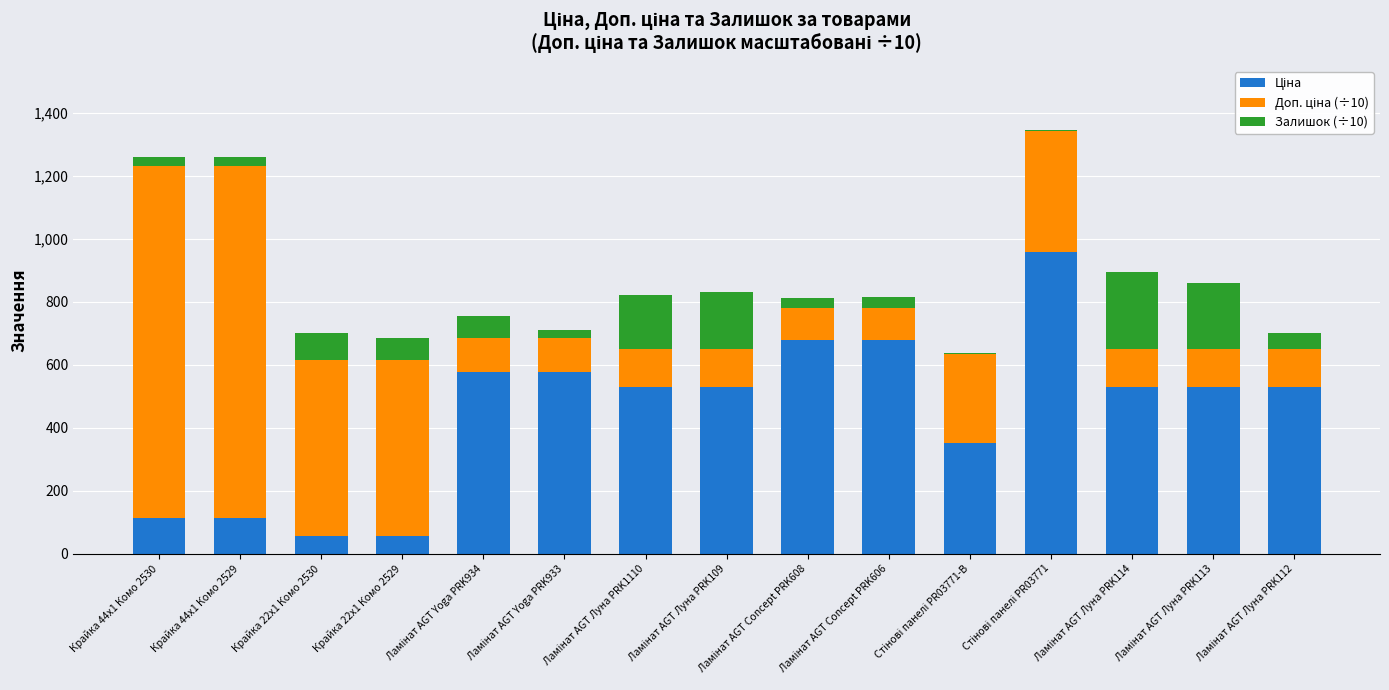

Are the bars grouped side by side (vs. stacked)?

No